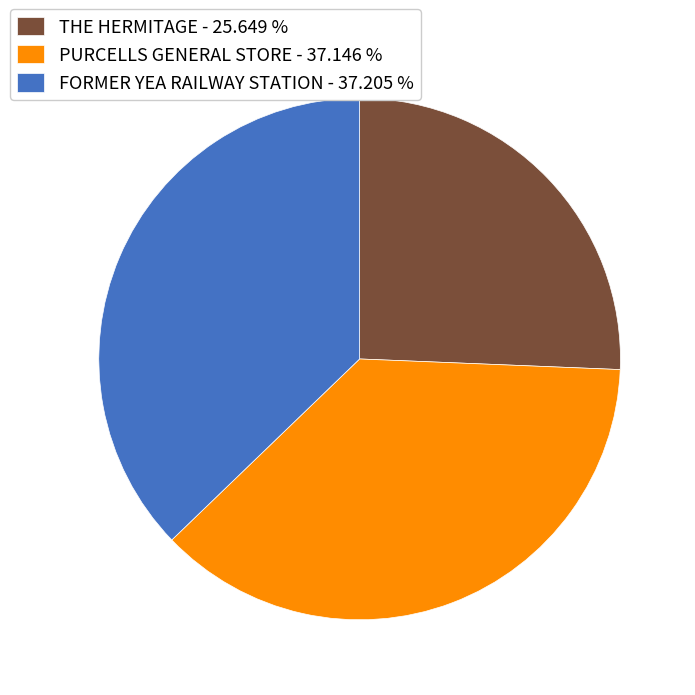

Is there any slice that represents more than half of the pie?

No